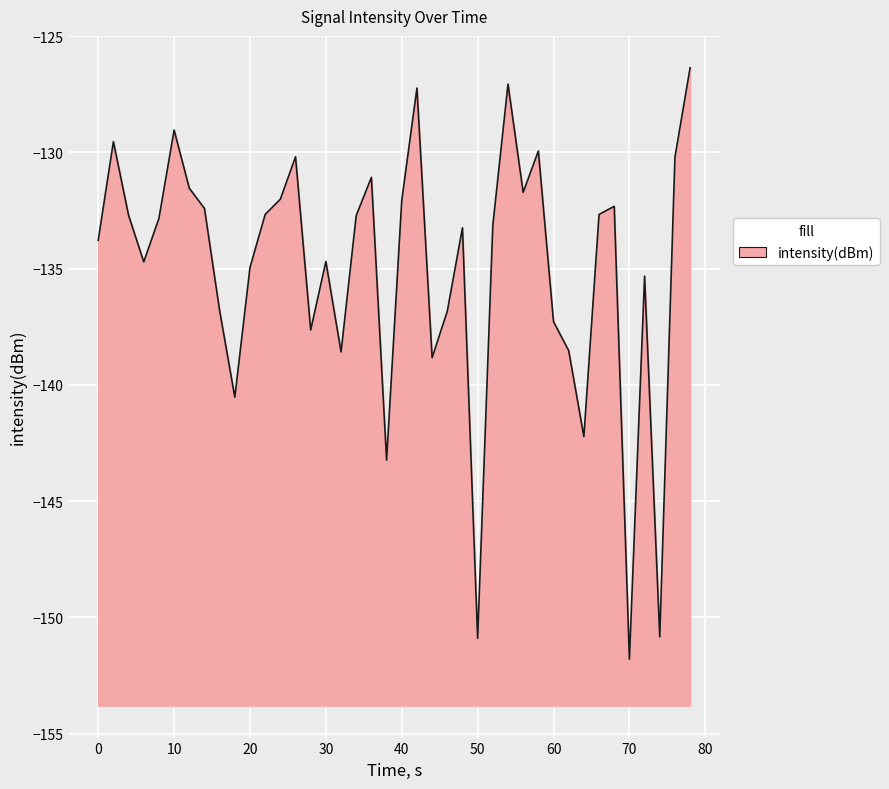

How many data points are less than -132?

29